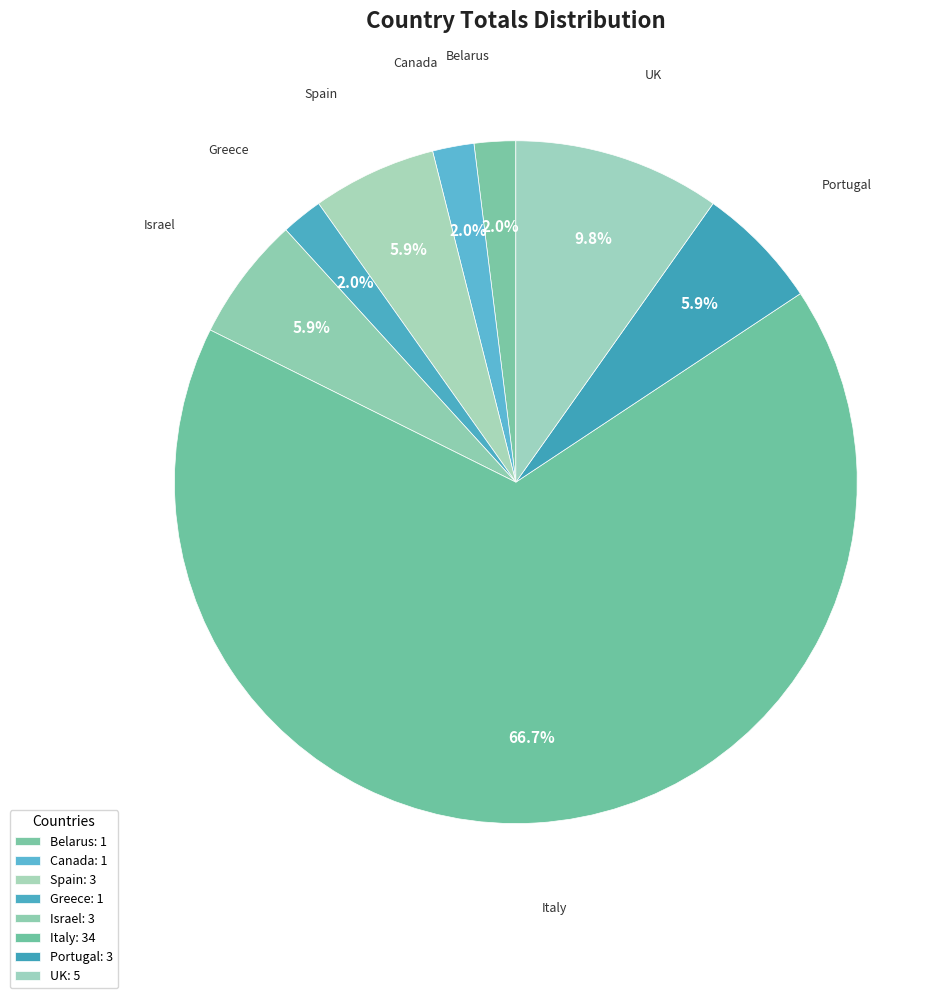

Does Italy represent more than half of the total?

Yes